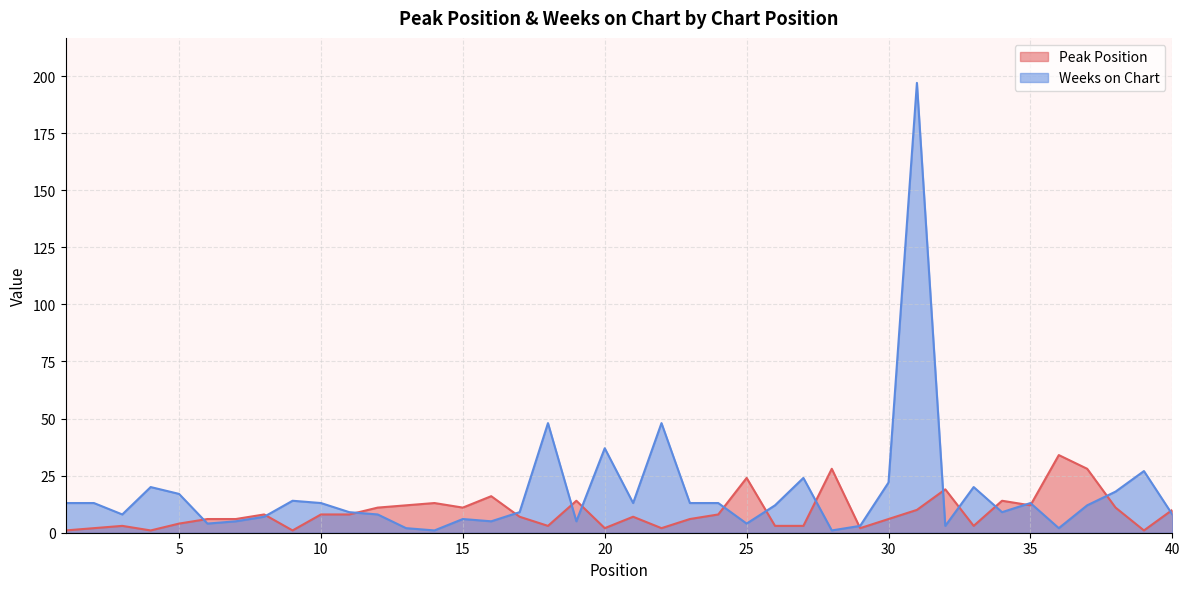

What is the total value across all series at 39?

28